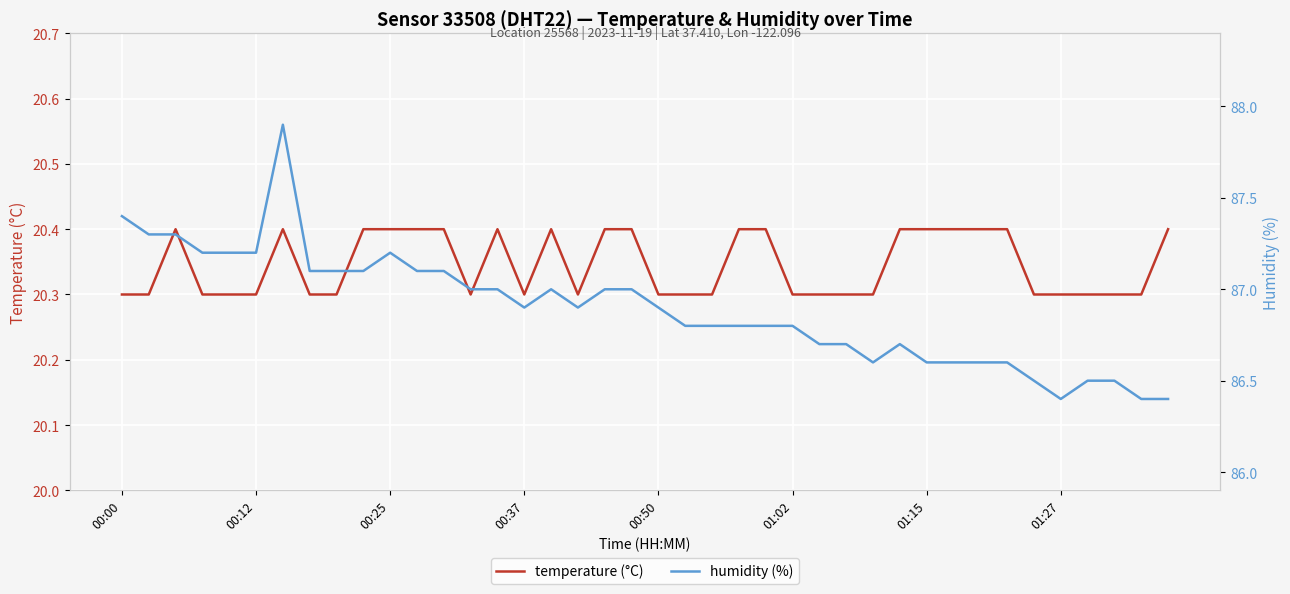

What is the difference between the second highest and second lowest values in the humidity (%) series?

1.0